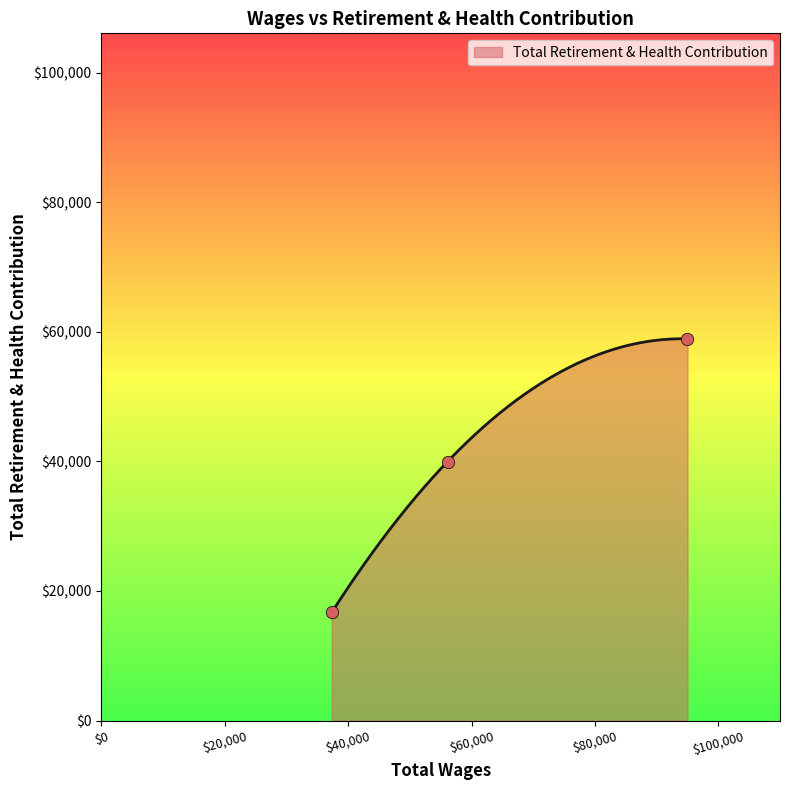

What is the highest value of the Total Retirement & Health Contribution series?

58930.9